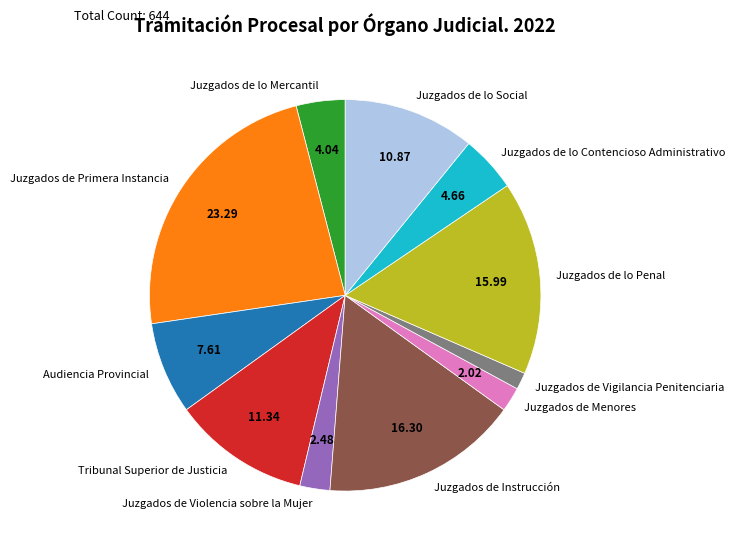

Is Juzgados de lo Social the majority of the pie?

No